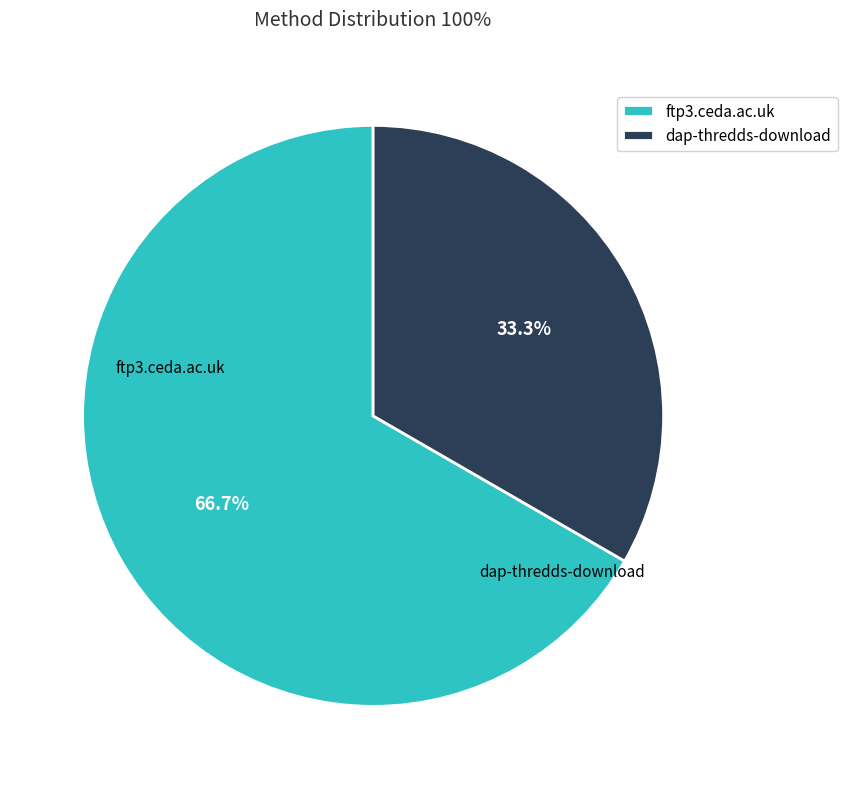

To the nearest percent, what percentage of the pie is ftp3.ceda.ac.uk?

67%